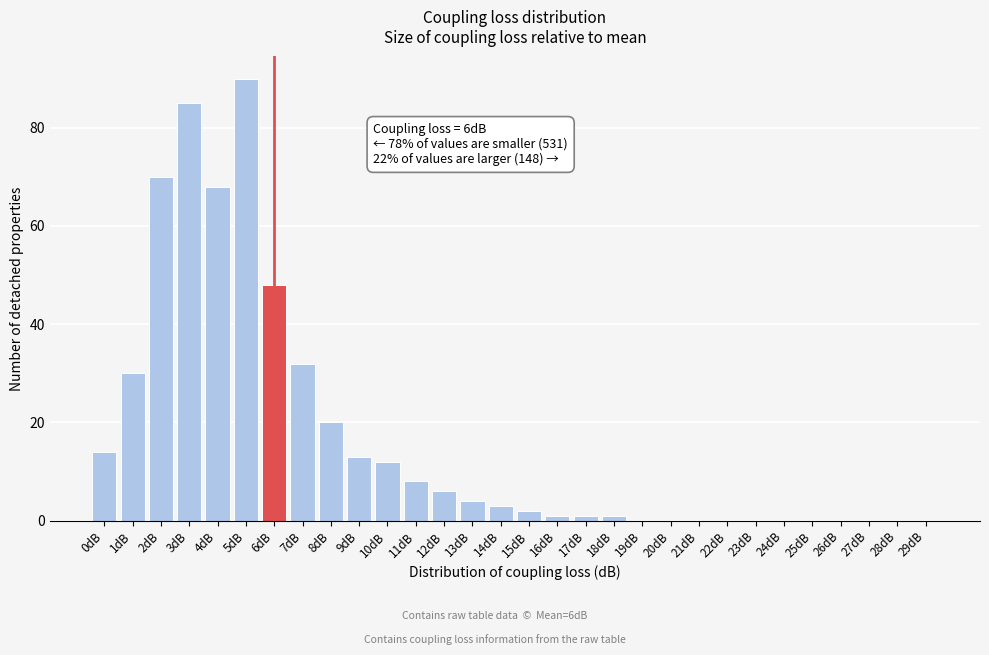

Reading right to left, list all the values displayed in this chart.

29dB=0	28dB=0	27dB=0	26dB=0	25dB=0	24dB=0	23dB=0	22dB=0	21dB=0	20dB=0	19dB=0	18dB=1	17dB=1	16dB=1	15dB=2	14dB=3	13dB=4	12dB=6	11dB=8	10dB=12	9dB=13	8dB=20	7dB=32	6dB=48	5dB=90	4dB=68	3dB=85	2dB=70	1dB=30	0dB=14